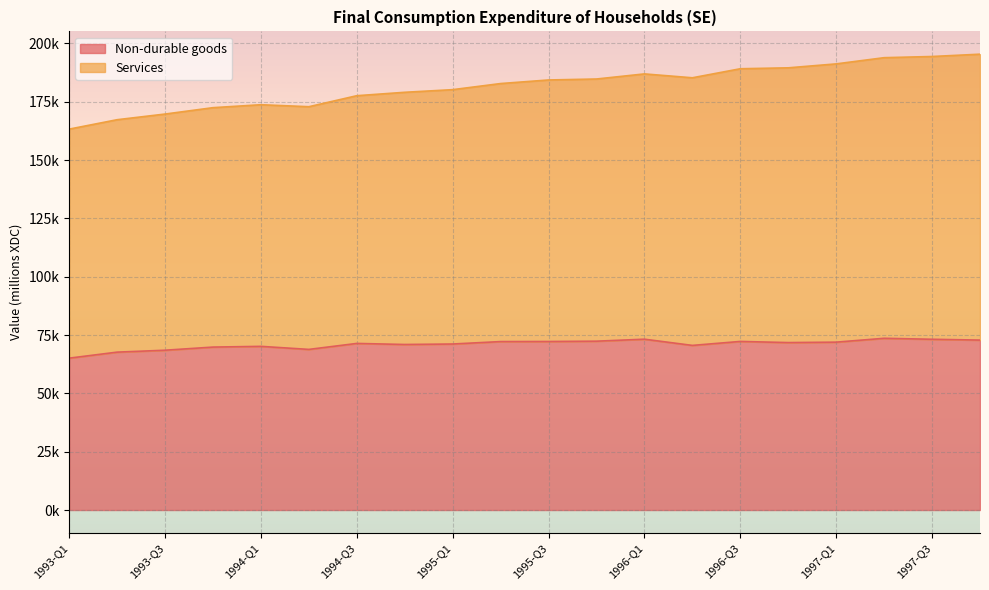

What are all the series names shown in the legend?

Non-durable goods, Services